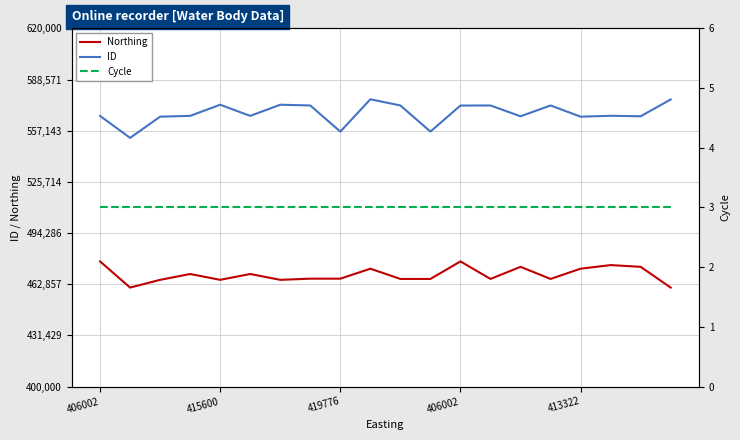

Reading right to left, transcribe all the data shown in this chart.

Northing: 460785	473524	474601	472383	466094	473524	466094	476861	466094	466094	472383	466260	466260	465538	469126	465538	469126	465538	460785	476861
ID: 576313	565994	566290	565742	572629	565983	572628	572577	556599	572627	576417	556565	572626	573083	566238	573082	566237	565765	552711	566225
Cycle: 3	3	3	3	3	3	3	3	3	3	3	3	3	3	3	3	3	3	3	3